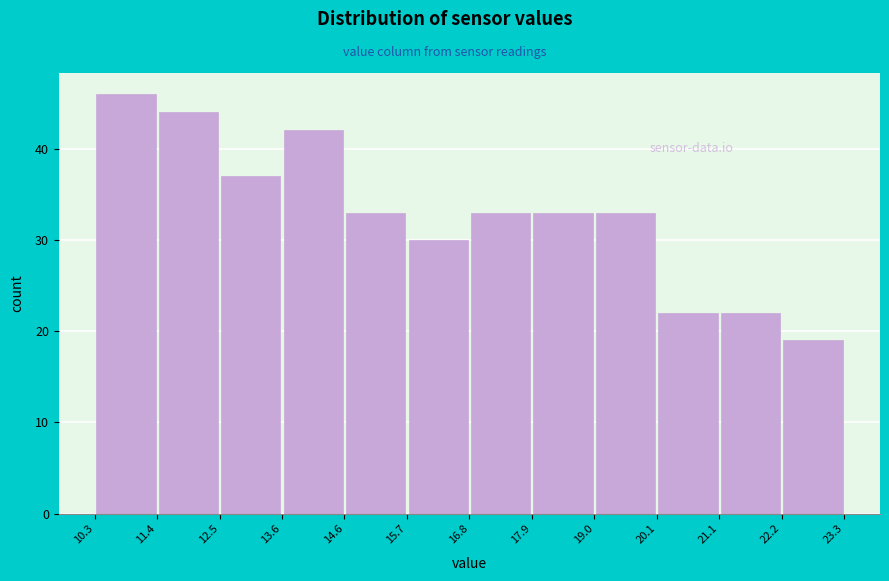

Reading left to right, list every bar in this chart as the range it spans on the x-axis followed by its height. The values are not printed on the chart, so give them approximately, as read against the axis.

10.3 to 11.4: 46
11.4 to 12.5: 44
12.5 to 13.6: 37
13.6 to 14.6: 42
14.6 to 15.7: 33
15.7 to 16.8: 30
16.8 to 17.9: 33
17.9 to 19.0: 33
19.0 to 20.1: 33
20.1 to 21.1: 22
21.1 to 22.2: 22
22.2 to 23.3: 19